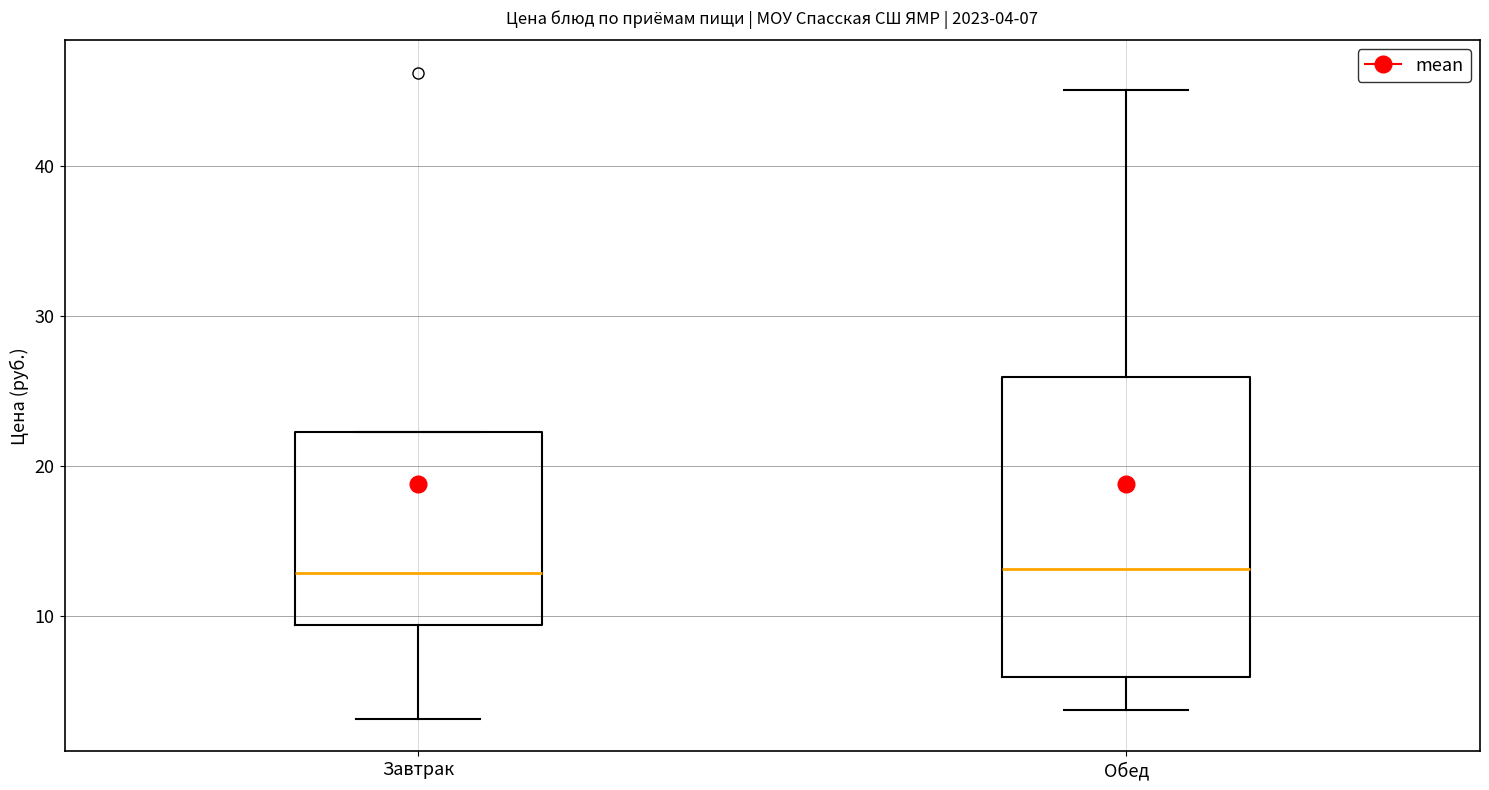

Which box is the tallest, from its lower edge to its upper edge?

Обед